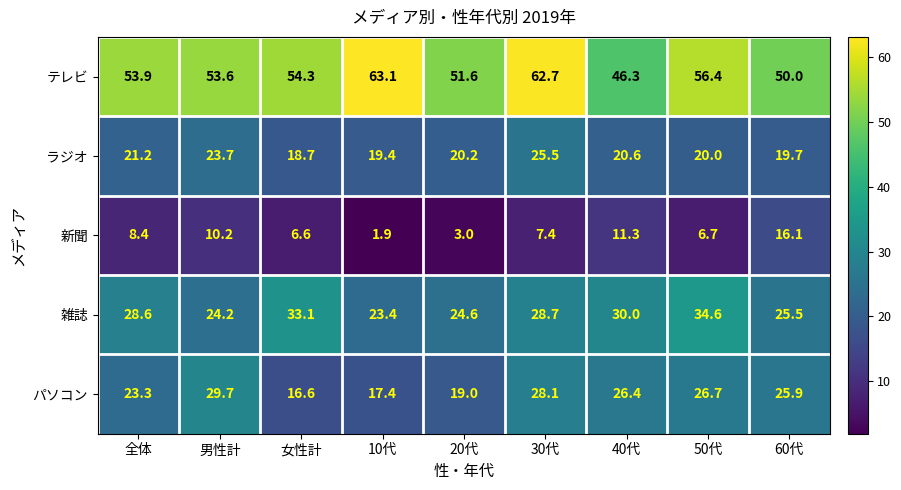

What is the total value across all series at 10代?

125.2